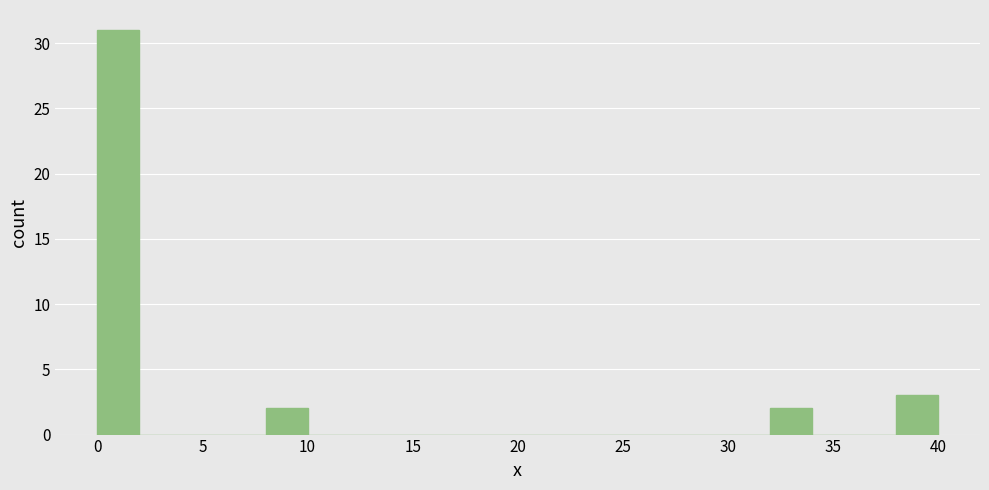

Reading left to right, list every bar in this chart as the range it spans on the x-axis followed by its height. The values are not printed on the chart, so give them approximately, as read against the axis.

0 to 2: 31
2 to 4: 0
4 to 6: 0
6 to 8: 0
8 to 10: 2
10 to 12: 0
12 to 14: 0
14 to 16: 0
16 to 18: 0
18 to 20: 0
20 to 22: 0
22 to 24: 0
24 to 26: 0
26 to 28: 0
28 to 30: 0
30 to 32: 0
32 to 34: 2
34 to 36: 0
36 to 38: 0
38 to 40: 3